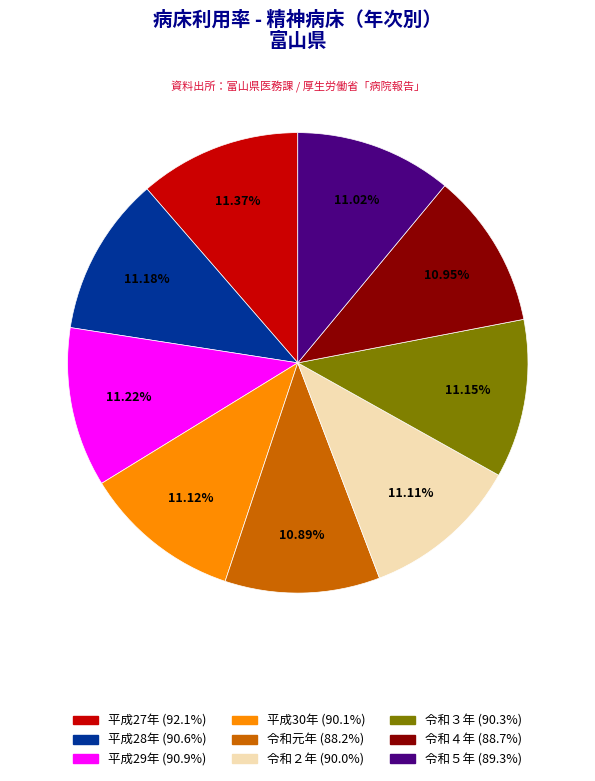

Approximately how many times larger is the value at 平成30年 compared to 令和４年?

1.0